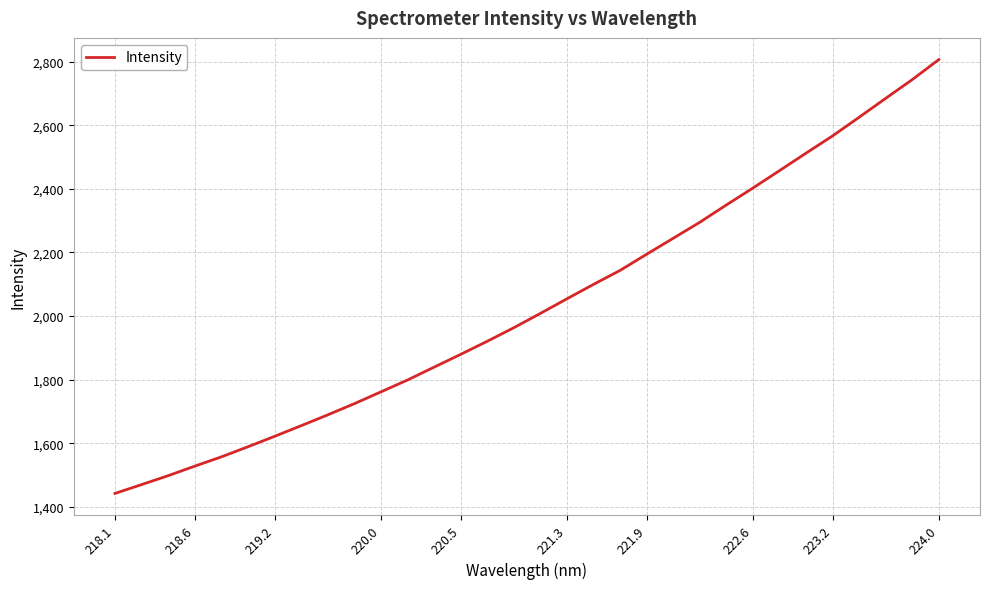

What is the difference between the maximum and minimum values?

1364.9